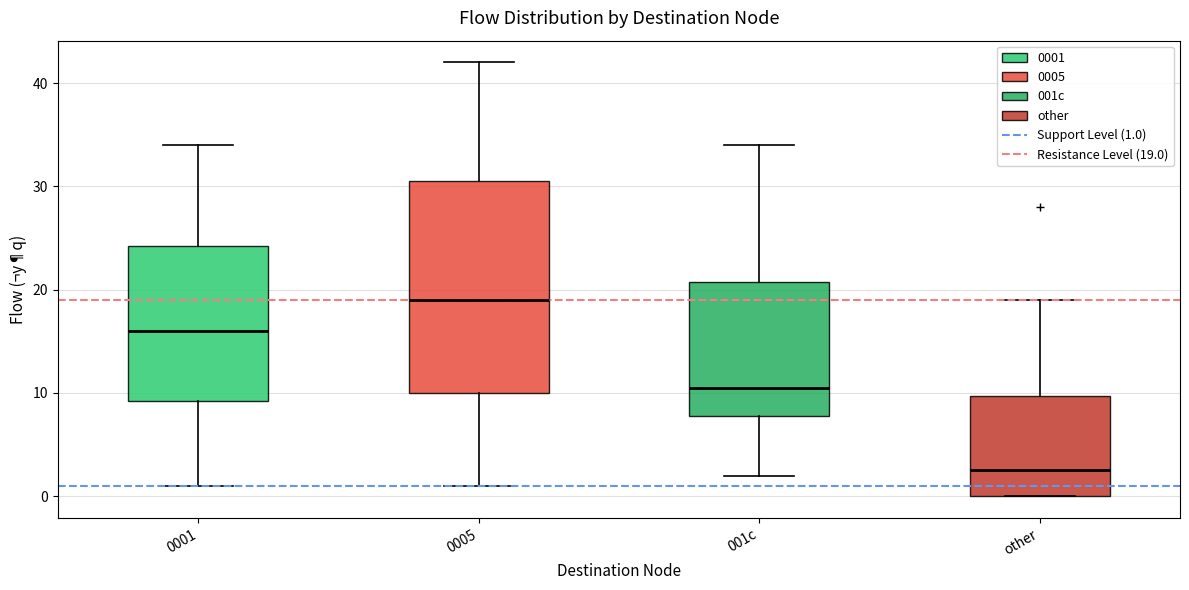

Where is the lower edge of the box for 0001 on the y-axis? The values are not printed on the chart, so give them approximately, as read against the axis.

9